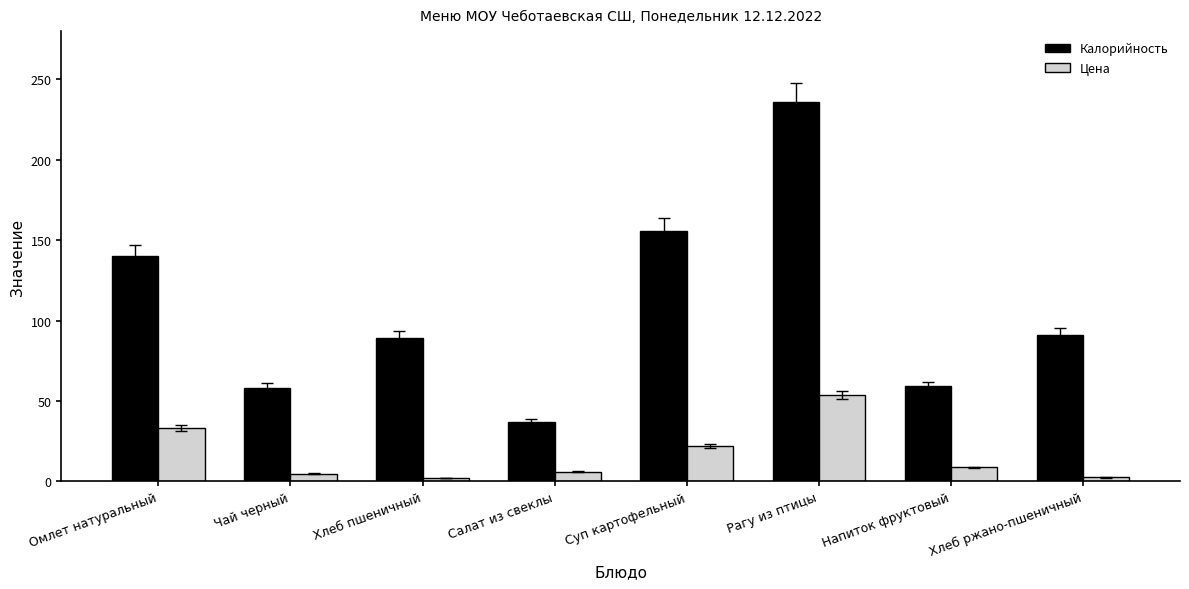

What are all the series names shown in the legend?

Калорийность, Цена